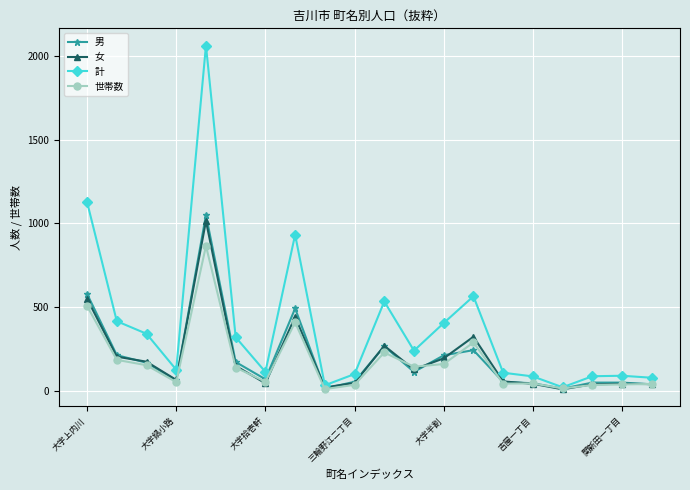

Which series has the largest range (max minus min)?

計